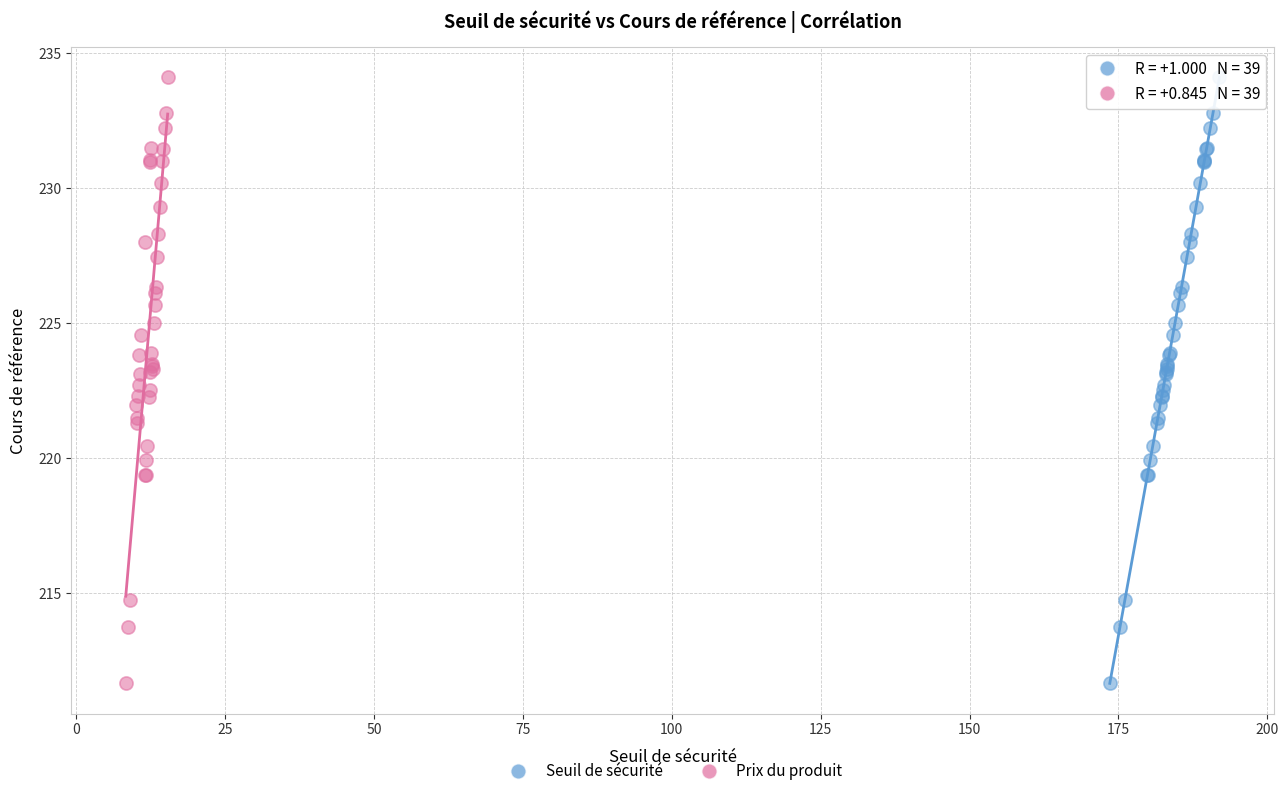

What are all the series names shown in the legend?

Seuil de sécurité, Prix du produit